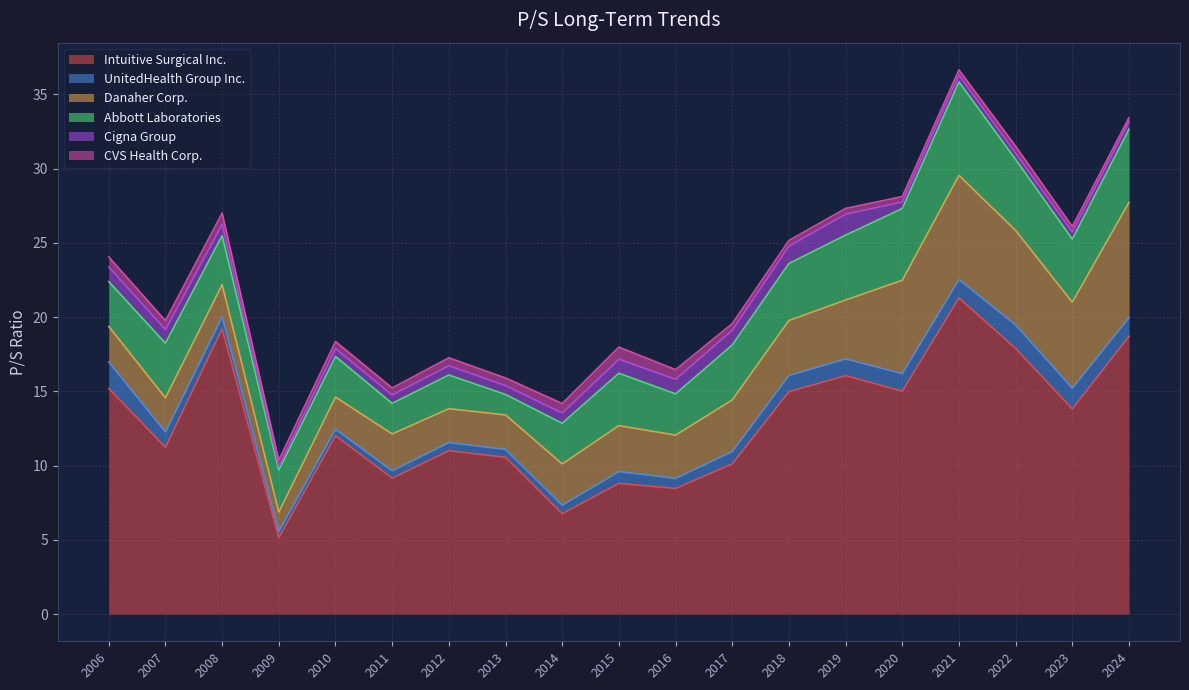

Between 2021-02-25 and 2019-02-21, which is larger?

2021-02-25